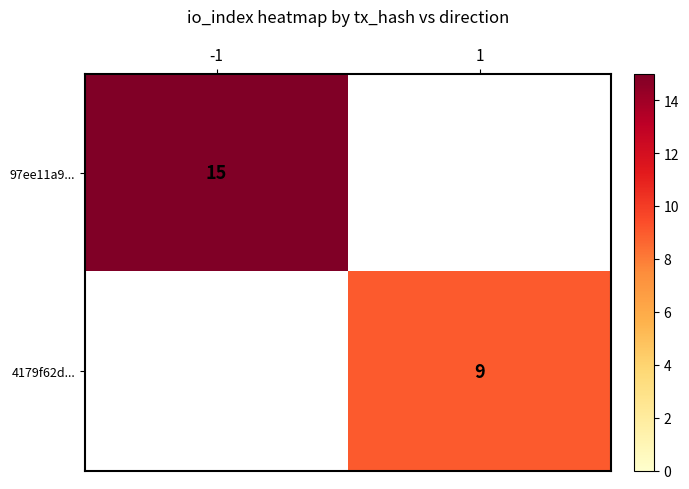

The value of 4179f62d... at 1 is 9. True or false?

True